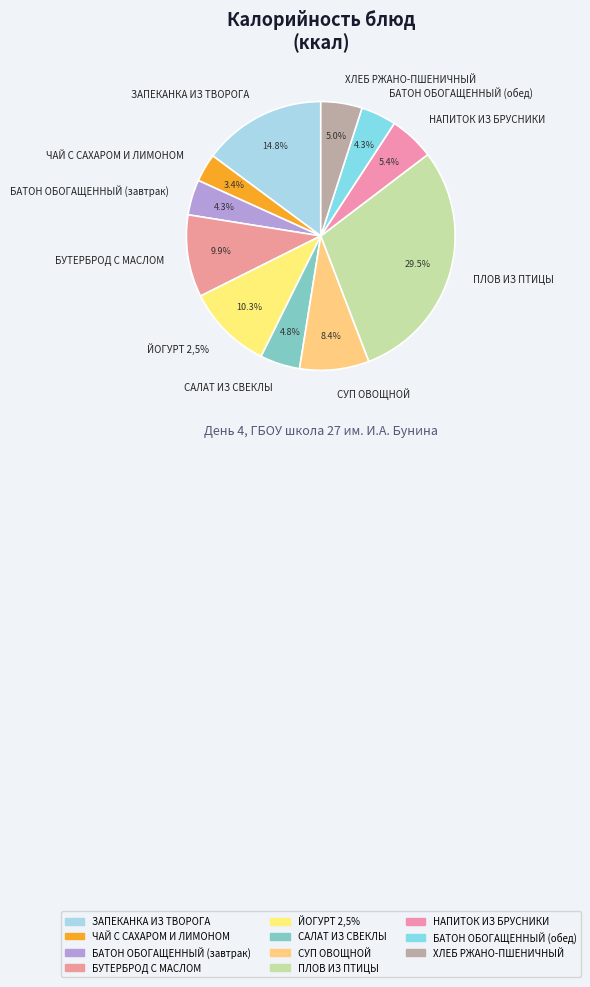

Count the number of slices in the pie.

11